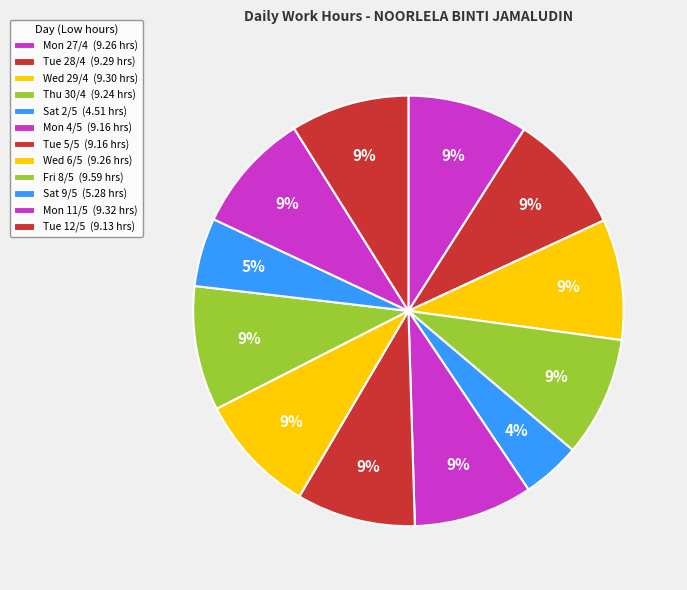

What is the largest slice in the pie chart?

Fri 8/5